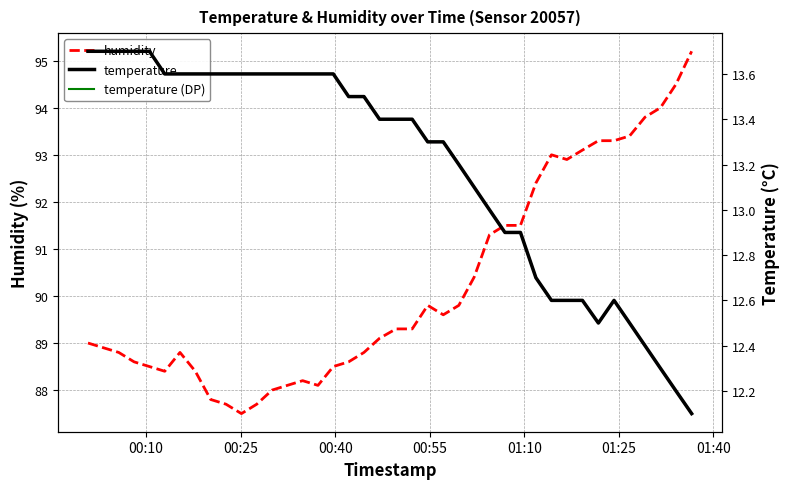

What is the lowest value of the humidity series?

87.5